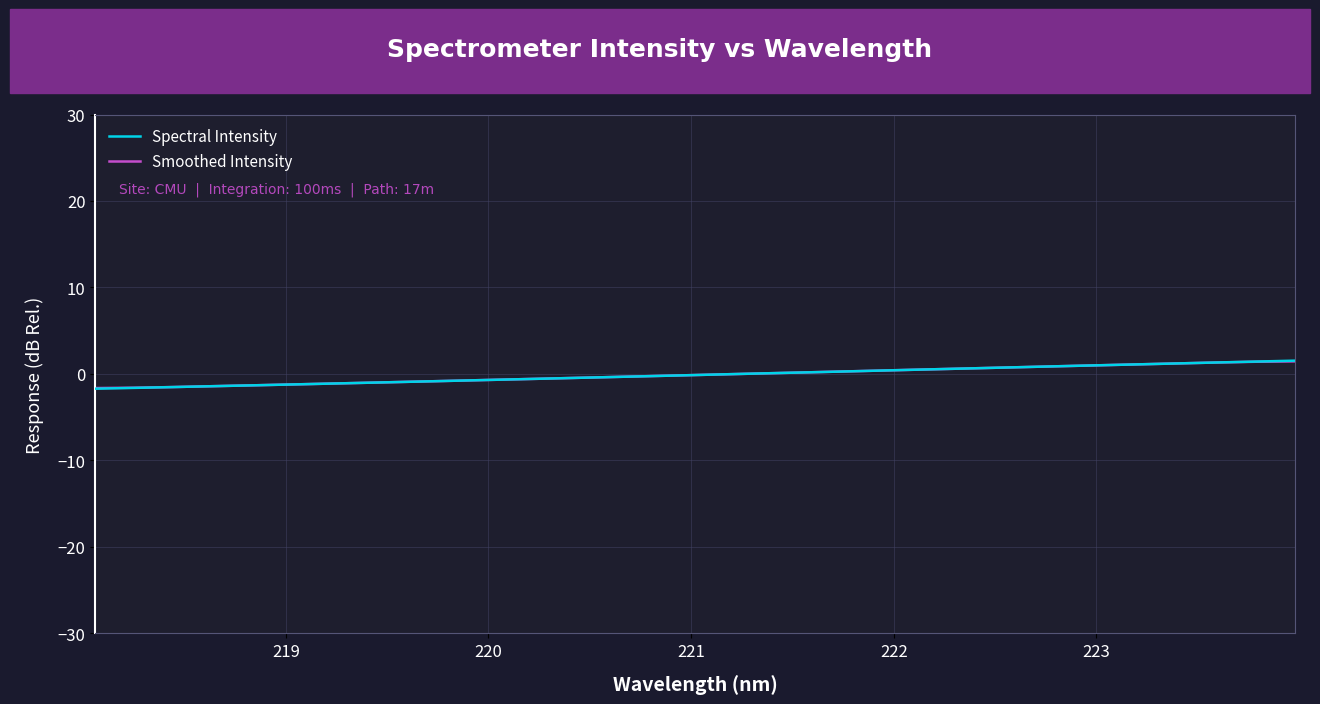

What is the minimum value for Smoothed Intensity?

-1.6